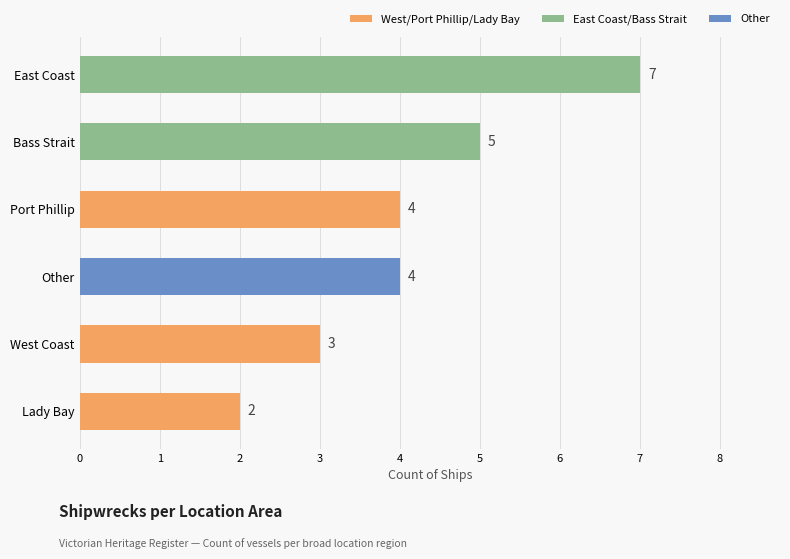

Approximately how many times larger is the value at Lady Bay compared to Bass Strait?

0.4